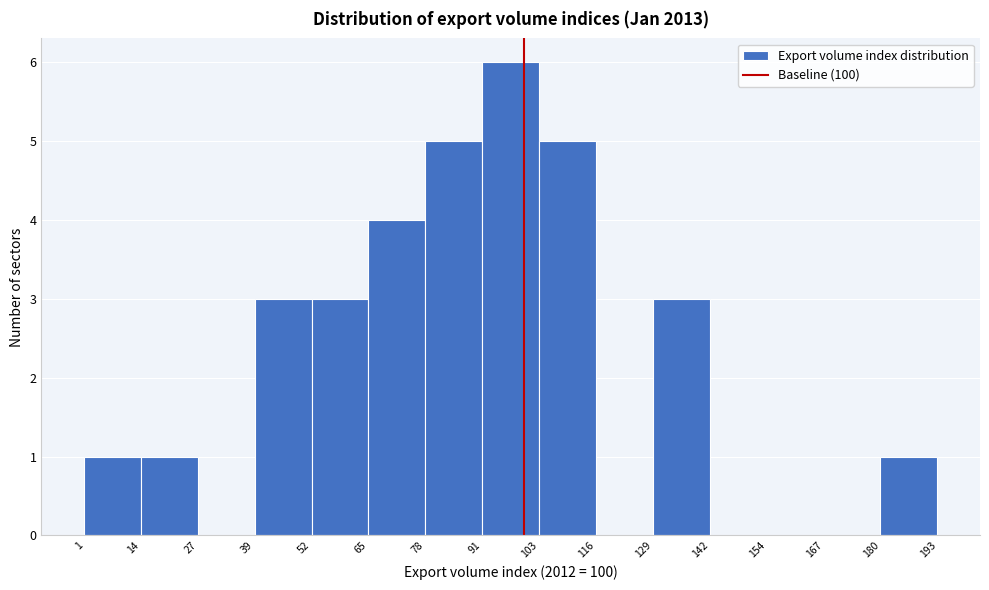

Which range on the x-axis has the tallest bar?

91 to 103